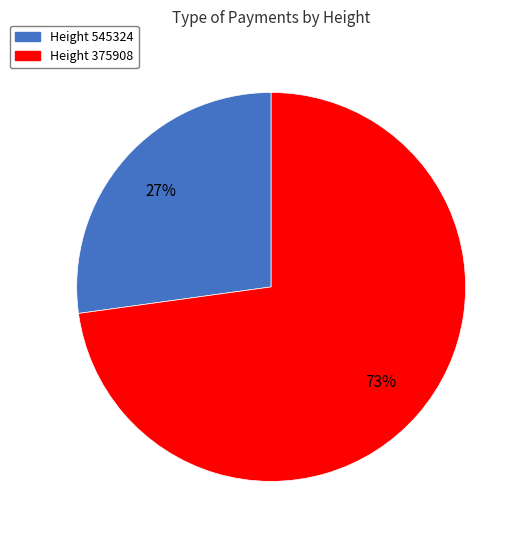

To the nearest percent, what is the difference between the largest and smallest slice percentages?

46%